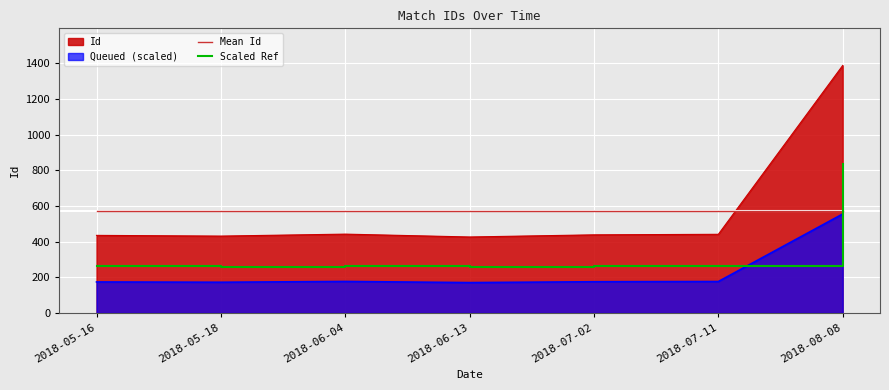

What is the sum of all Scaled Ref values?

2400.0